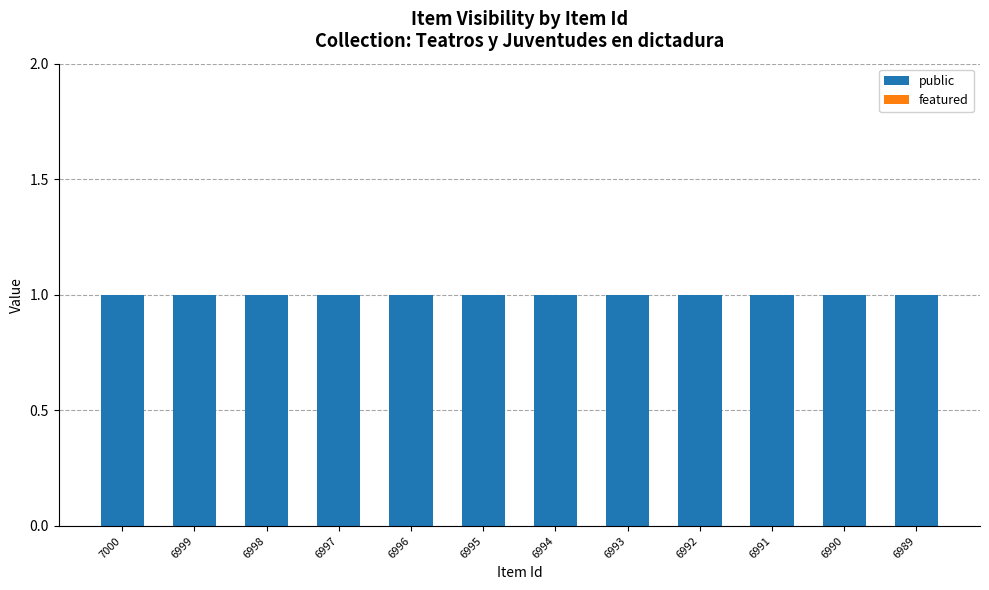

Rank the categories by featured value from lowest to highest.

7000, 6999, 6998, 6997, 6996, 6995, 6994, 6993, 6992, 6991, 6990, 6989